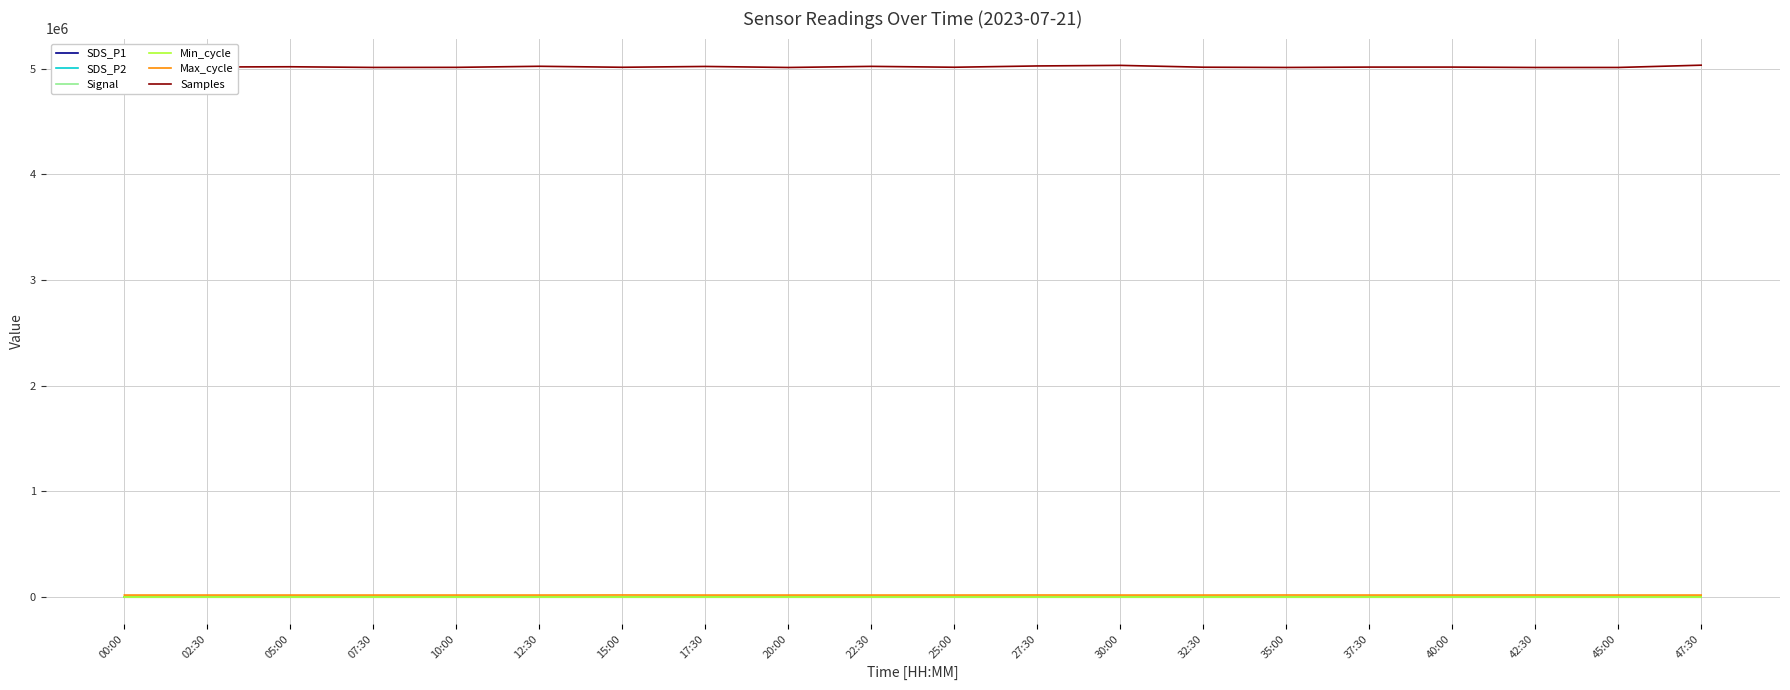

What is the difference between the second highest and second lowest values in the SDS_P1 series?

8.6